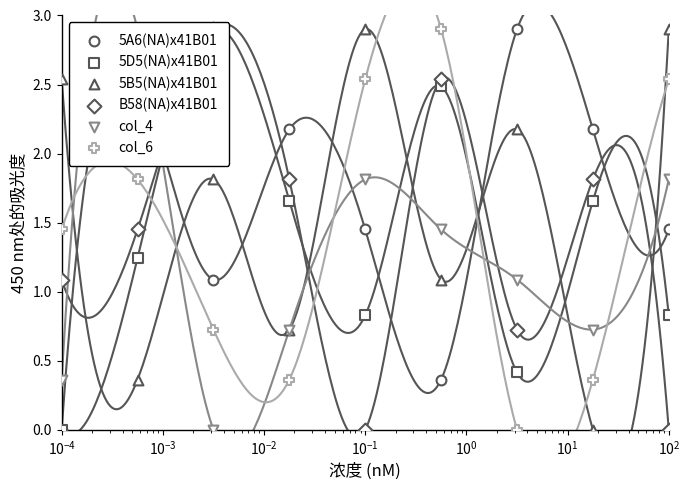

Which series contains the highest Y value?

5A6(NA)x41B01